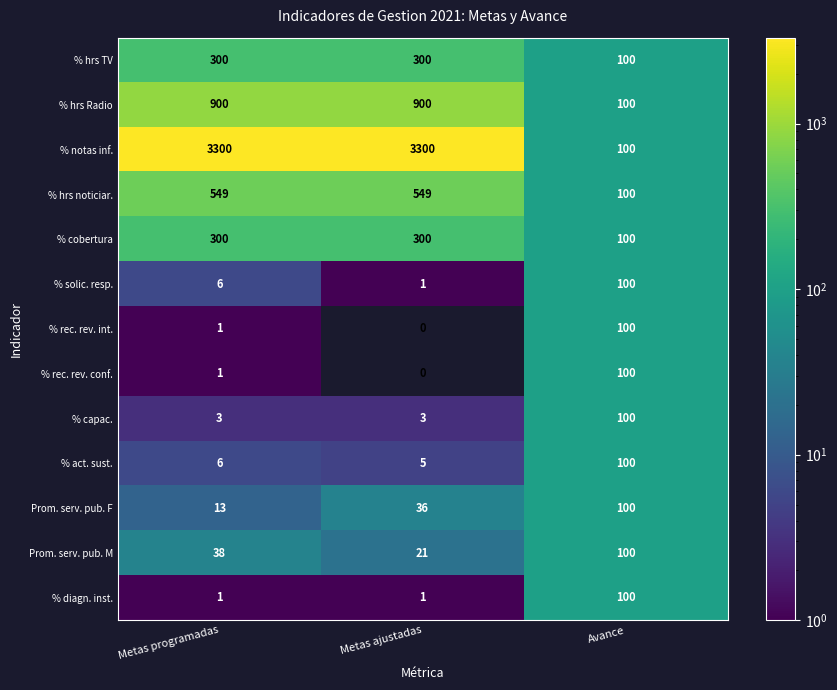

List the labels in order of Prom. serv. pub. M value, largest first.

Avance, Metas programadas, Metas ajustadas